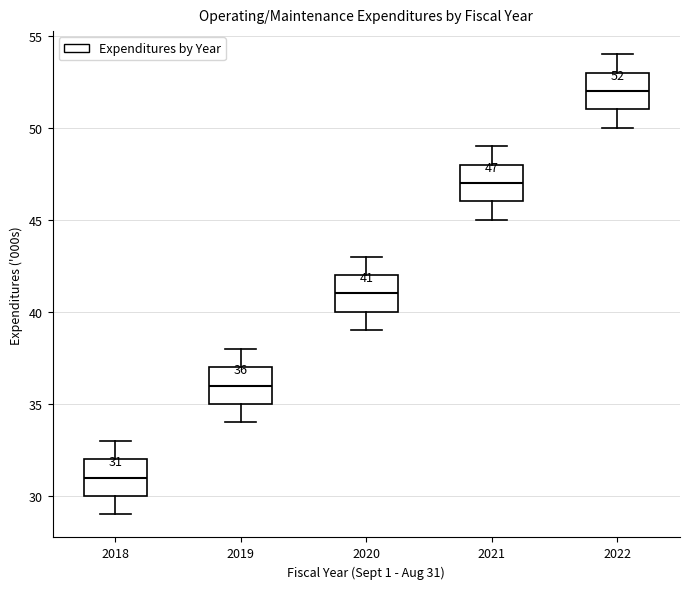

Which box's median line is the lowest?

2018